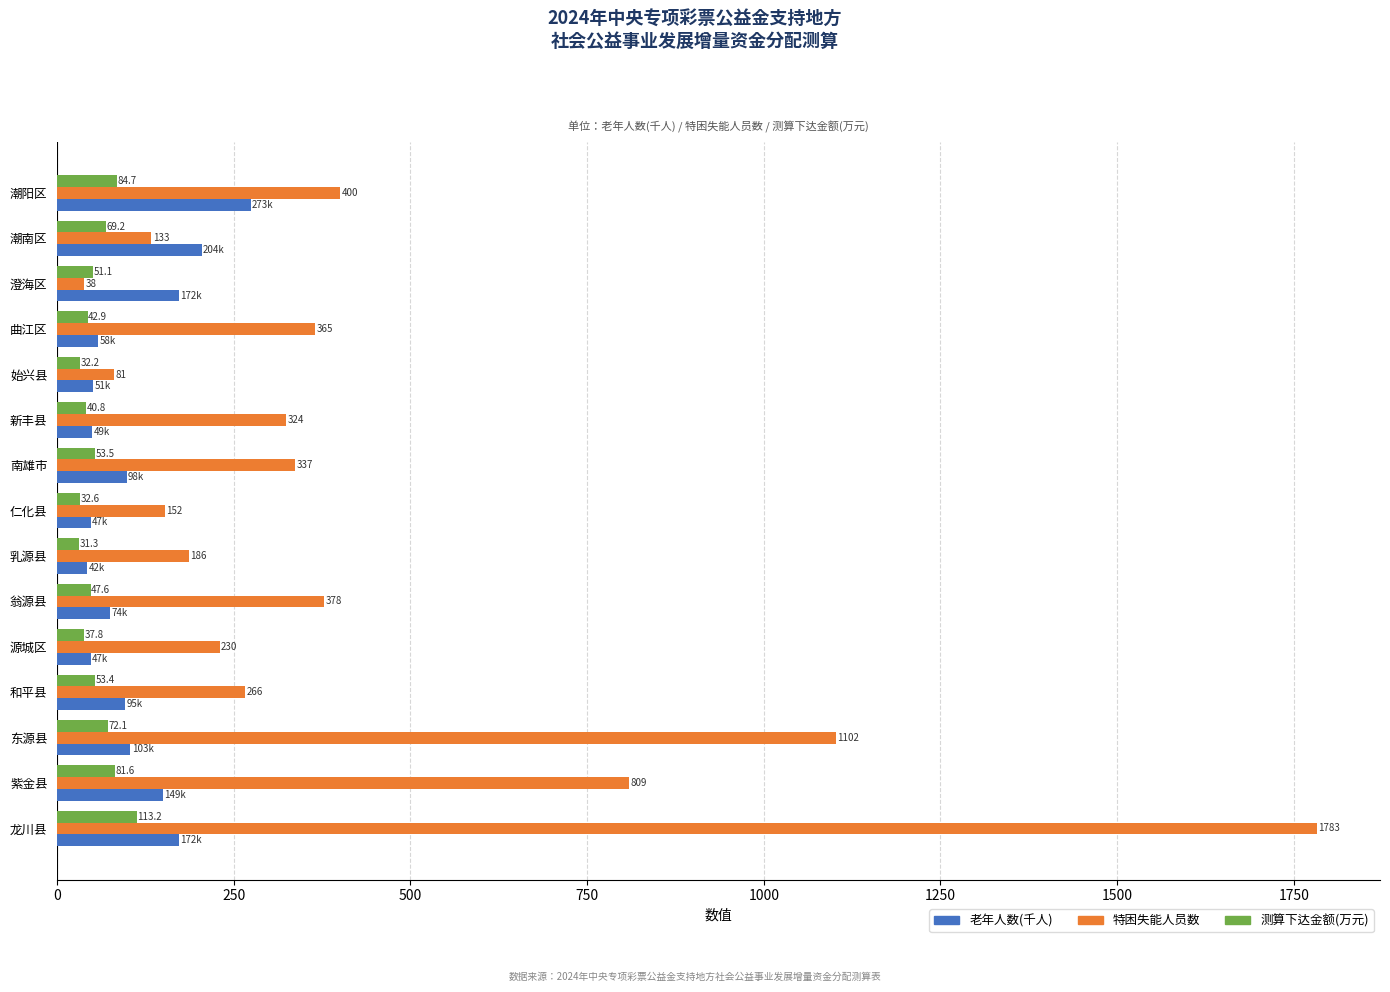

At how many categories does at least one series exceed 519?

3